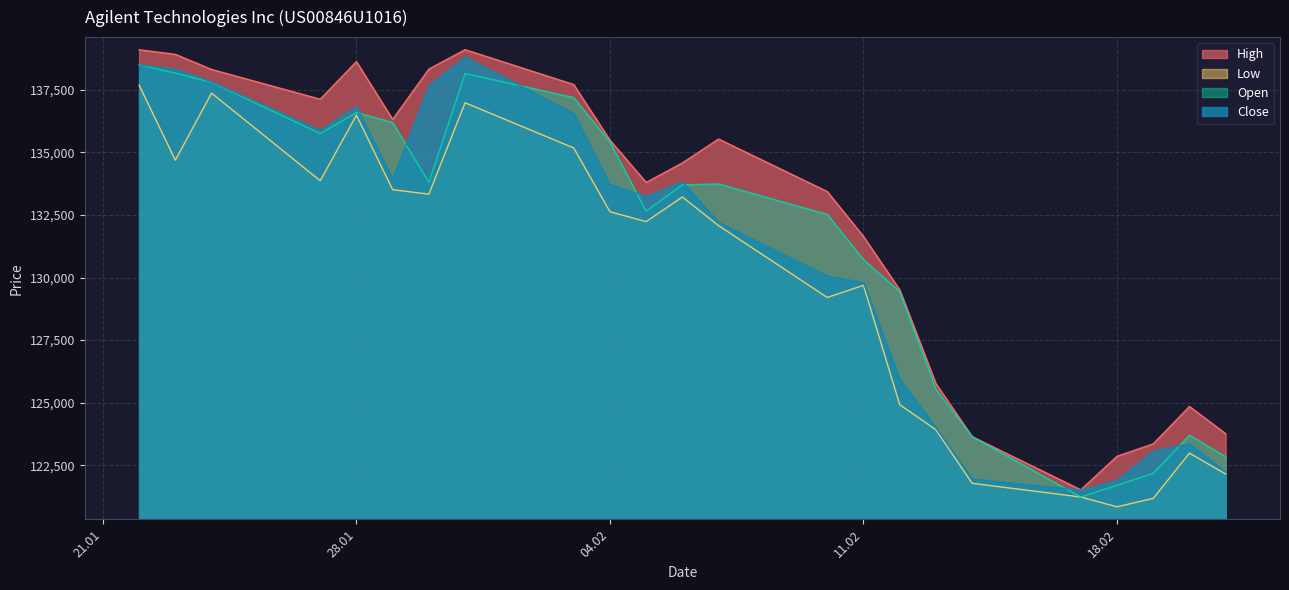

What is the difference between the maximum and minimum values in the Open series?

17271